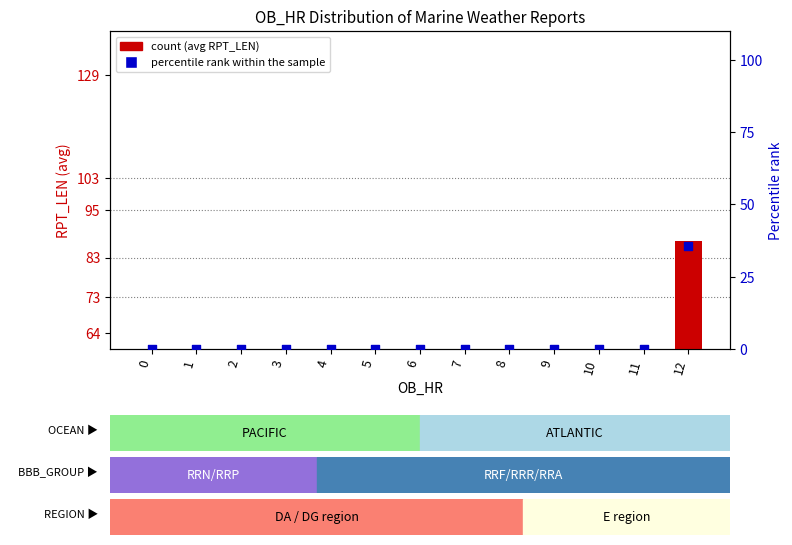

Which series contains the highest Y value?

count